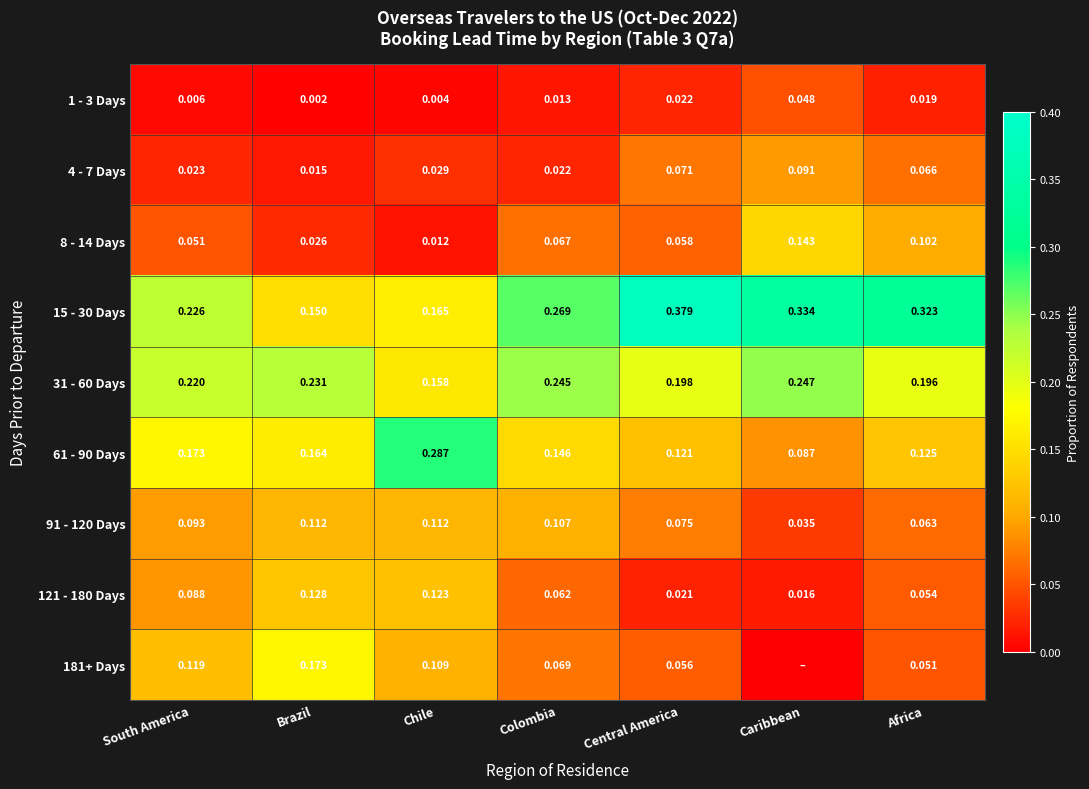

At which label does 8 - 14 Days reach its peak?

Caribbean